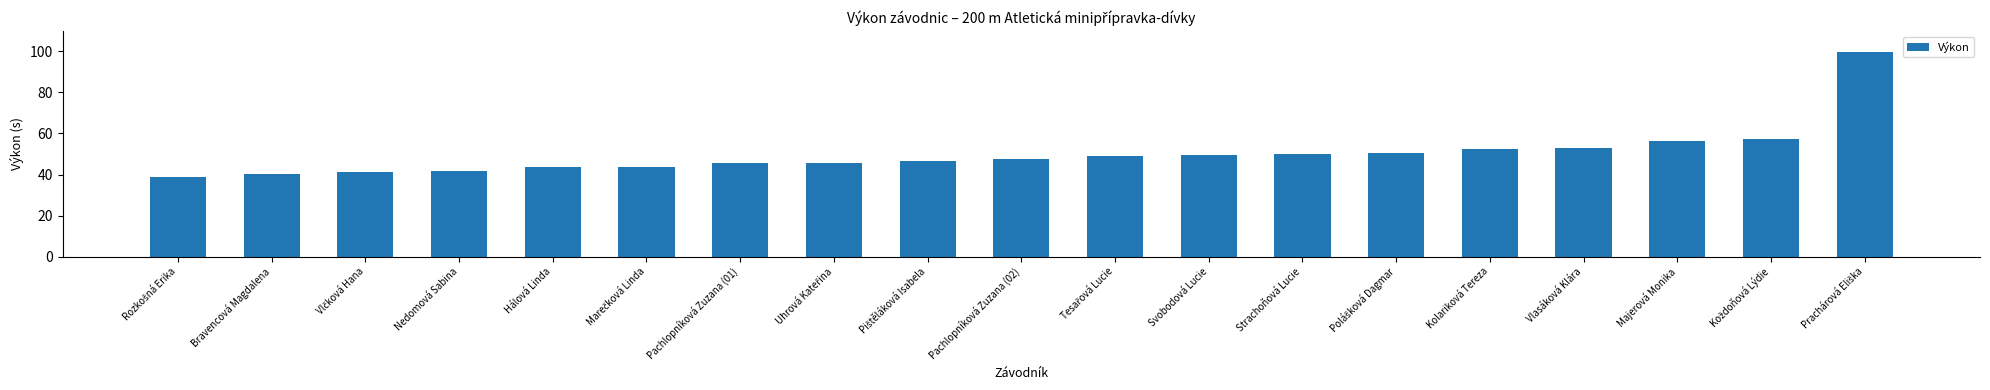

What is the label of the 10th bar from the right?

Pachlopníková Zuzana (02)